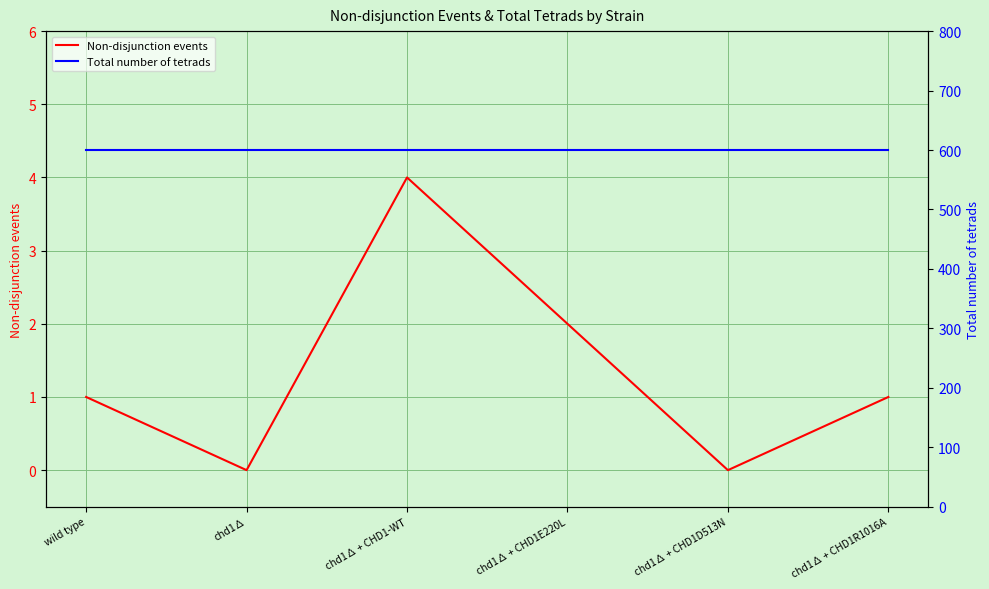

The value of Non-disjunction events at chd1∆ is 3. True or false?

False